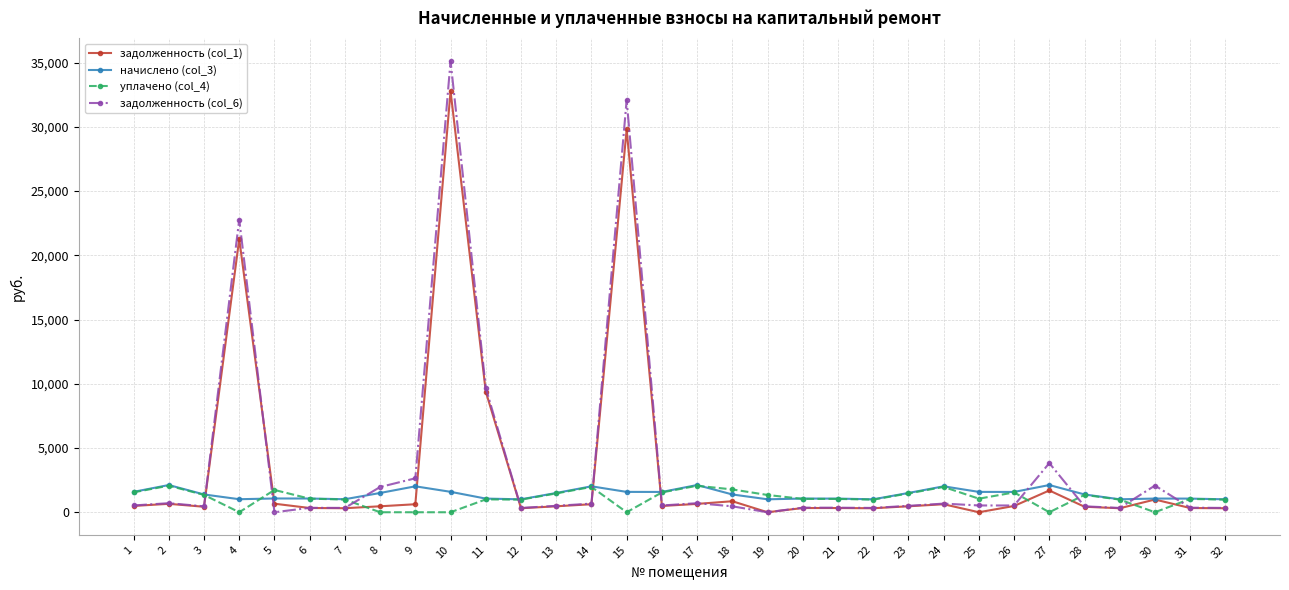

True or false: уплачено (col_4) and задолженность (col_1) intersect in this chart.

True